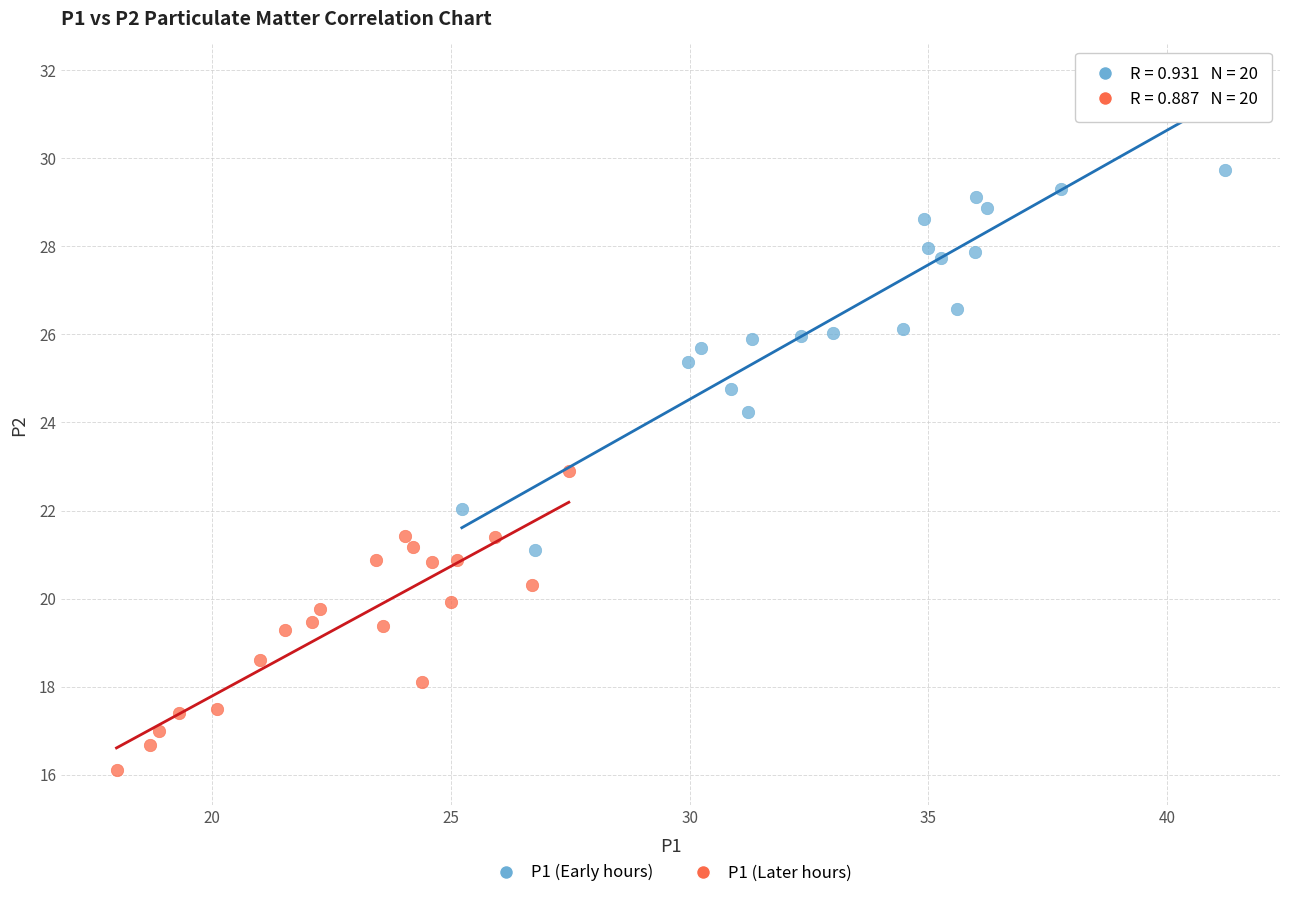

What are all the series names shown in the legend?

P1 (Early hours), P1 (Later hours)